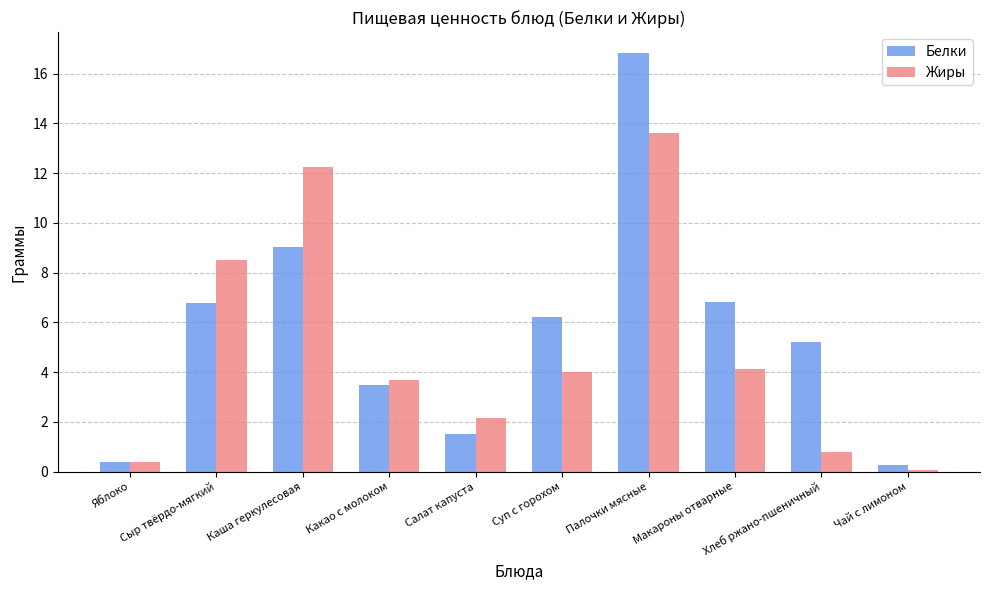

Rank the series by their maximum value, from lowest to highest.

Жиры, Белки